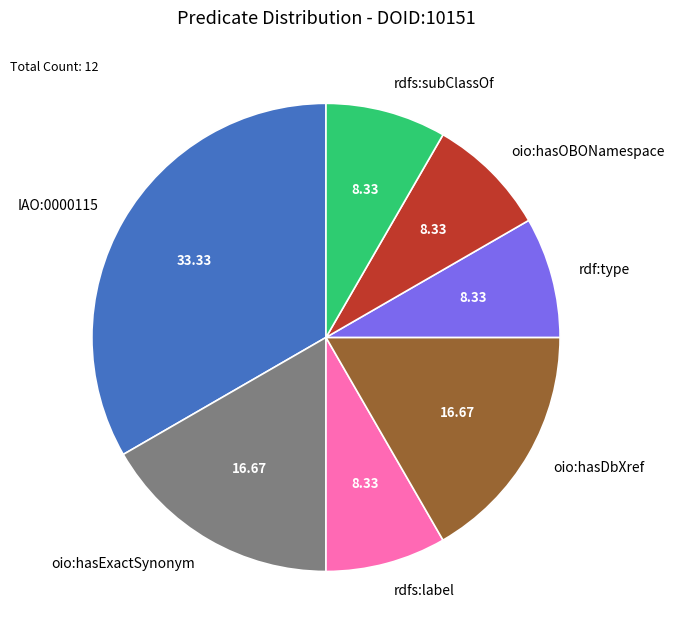

True or false: rdfs:label accounts for 8% of the total.

True